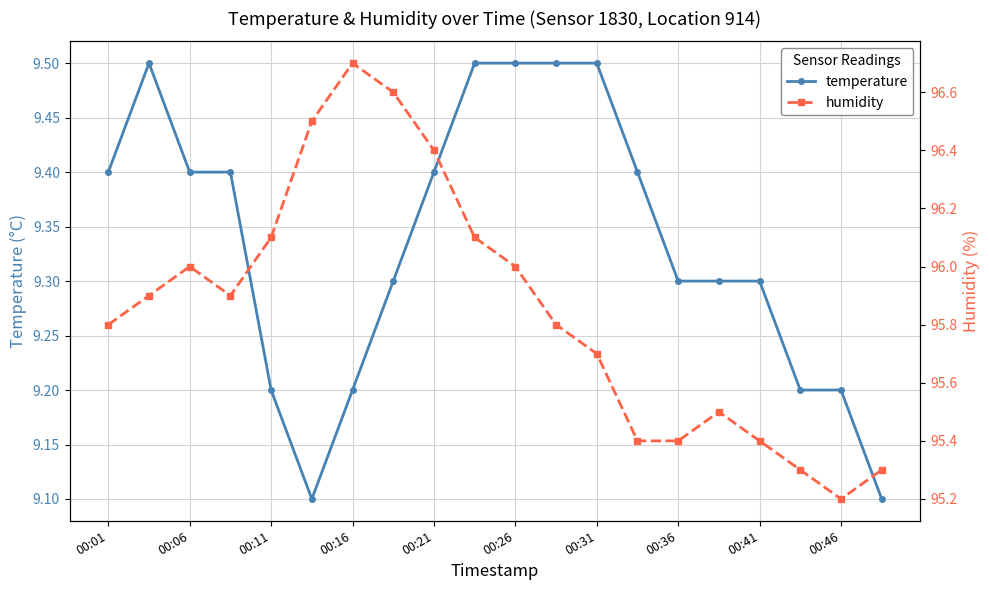

The temperature series shows 9.2 at 00:46. True or false?

True